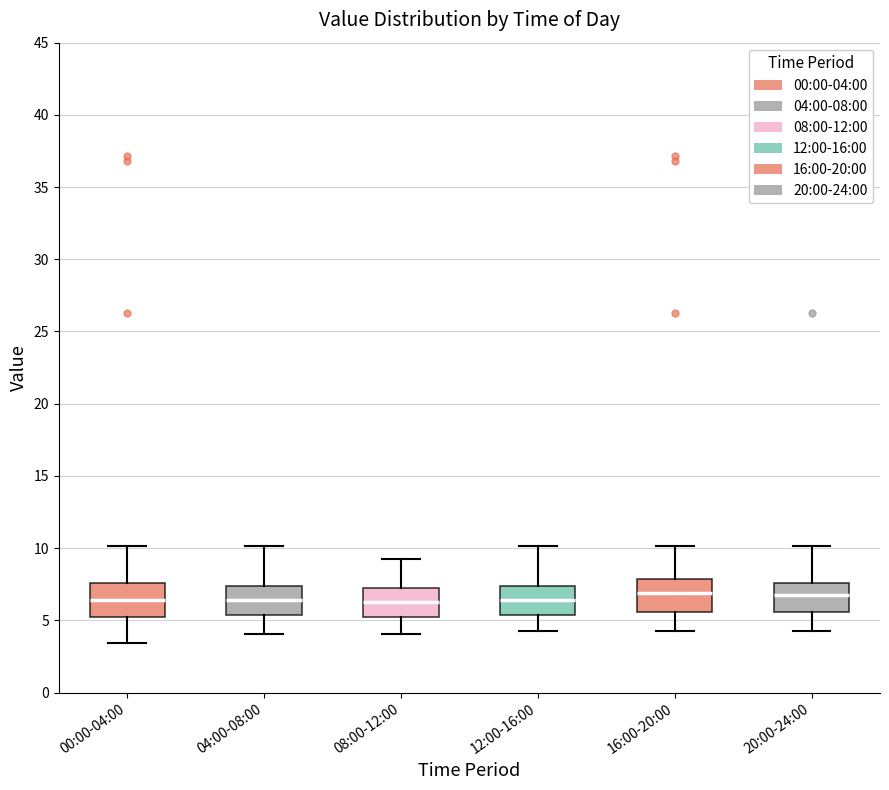

Where does the median line of the box for 00:00-04:00 sit on the y-axis? The values are not printed on the chart, so give them approximately, as read against the axis.

6.5